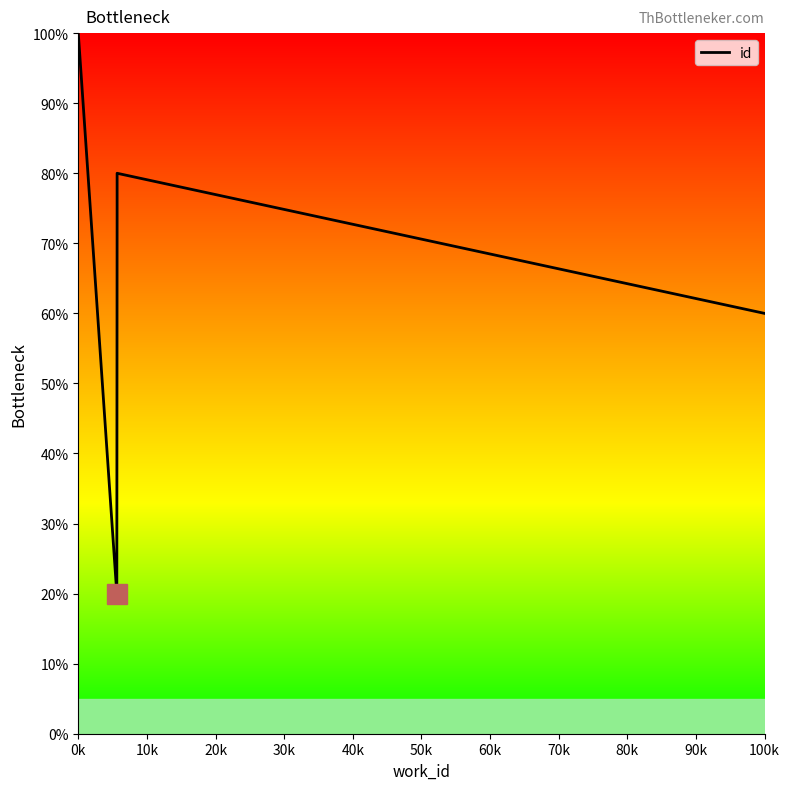

Which has a higher value, 100k or 0k?

0k